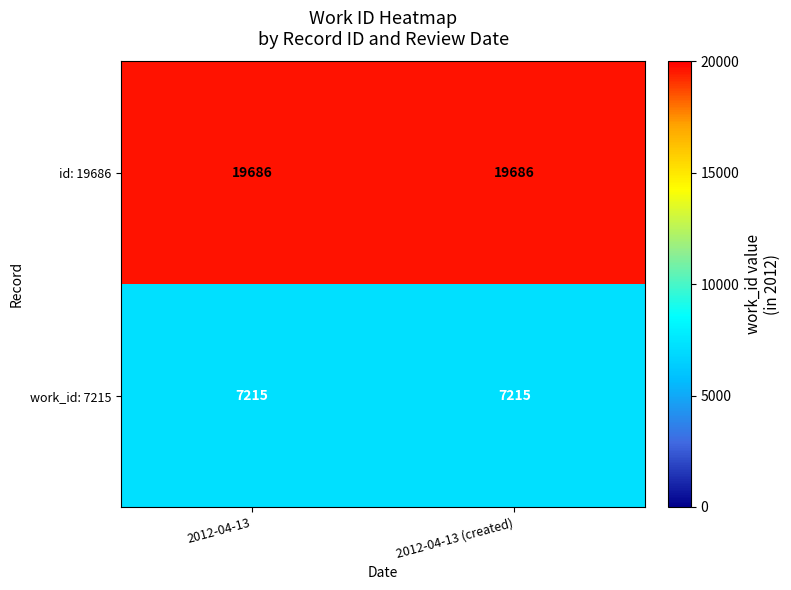

What is the approximate value of id: 19686 at 2012-04-13?

19686